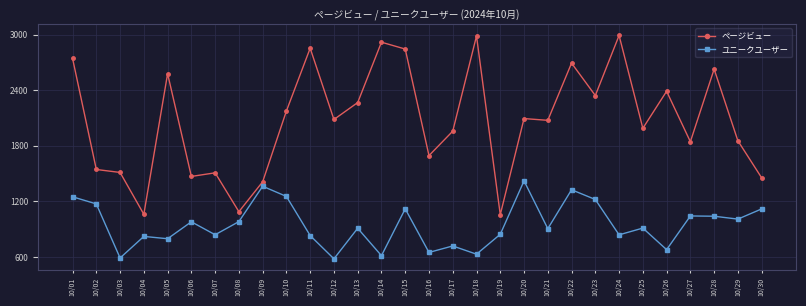

True or false: ページビュー has a value of 2987 at 10/18.

True